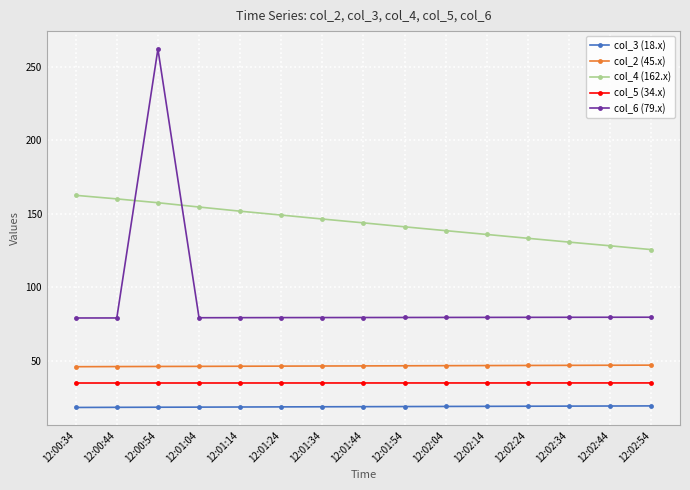

True or false: col_5 (34.x) and col_3 (18.x) intersect in this chart.

False